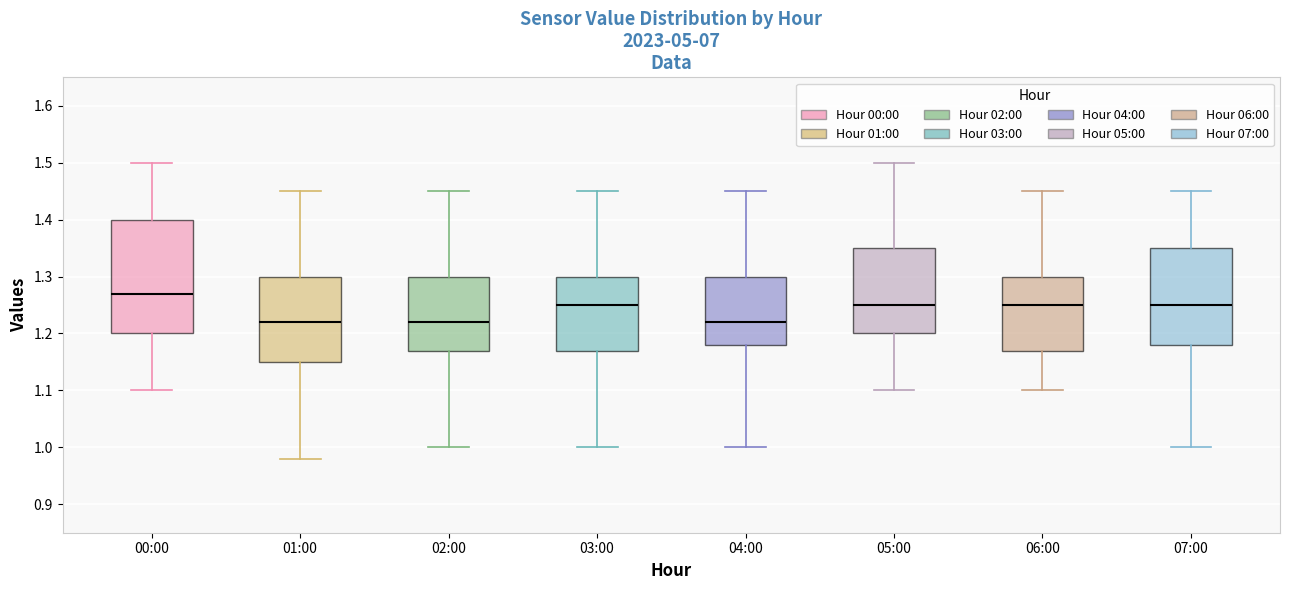

Reading left to right, transcribe this box plot: for each box, give where its median line is, the range the box spans, and where its two whiskers end, as read against the y-axis. The values are not printed on the chart, so give them approximately, as read against the axis.

00:00: median 1.27, box 1.20 to 1.40, whiskers 1.10 to 1.50
01:00: median 1.22, box 1.15 to 1.30, whiskers 0.98 to 1.45
02:00: median 1.22, box 1.17 to 1.30, whiskers 1.00 to 1.45
03:00: median 1.25, box 1.17 to 1.30, whiskers 1.00 to 1.45
04:00: median 1.22, box 1.18 to 1.30, whiskers 1.00 to 1.45
05:00: median 1.25, box 1.20 to 1.35, whiskers 1.10 to 1.50
06:00: median 1.25, box 1.17 to 1.30, whiskers 1.10 to 1.45
07:00: median 1.25, box 1.18 to 1.35, whiskers 1.00 to 1.45